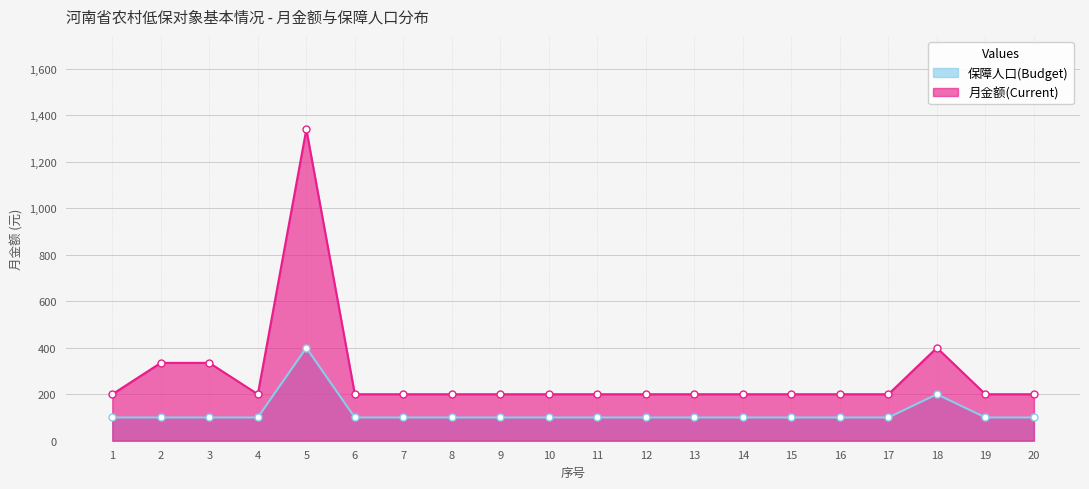

What is the total value across all series at 17?

300